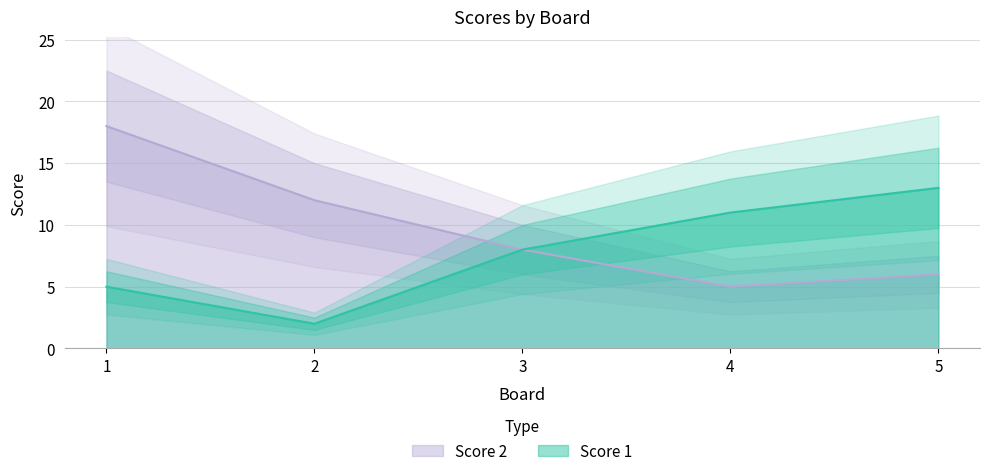

Is it true that Score 2 equals 18 at 1?

True